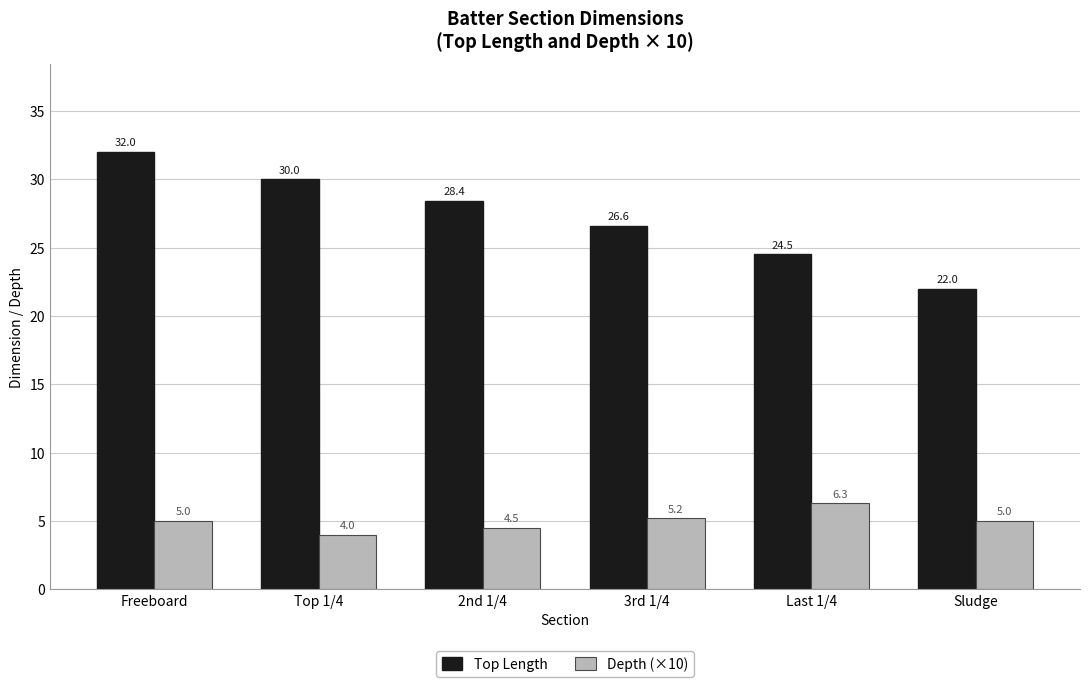

Reading right to left, what are all the values shown in this chart?

Top Length: Sludge=22.0	Last 1/4=24.5	3rd 1/4=26.6	2nd 1/4=28.4	Top 1/4=30.0	Freeboard=32.0
Depth (×10): Sludge=5.0	Last 1/4=6.3	3rd 1/4=5.2	2nd 1/4=4.5	Top 1/4=4.0	Freeboard=5.0